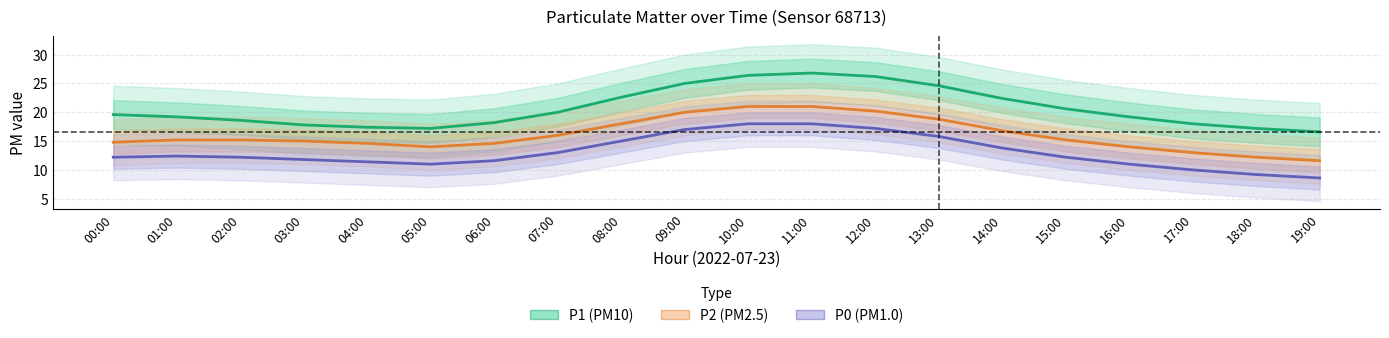

What is the total value across all series at 15:00?

48.0